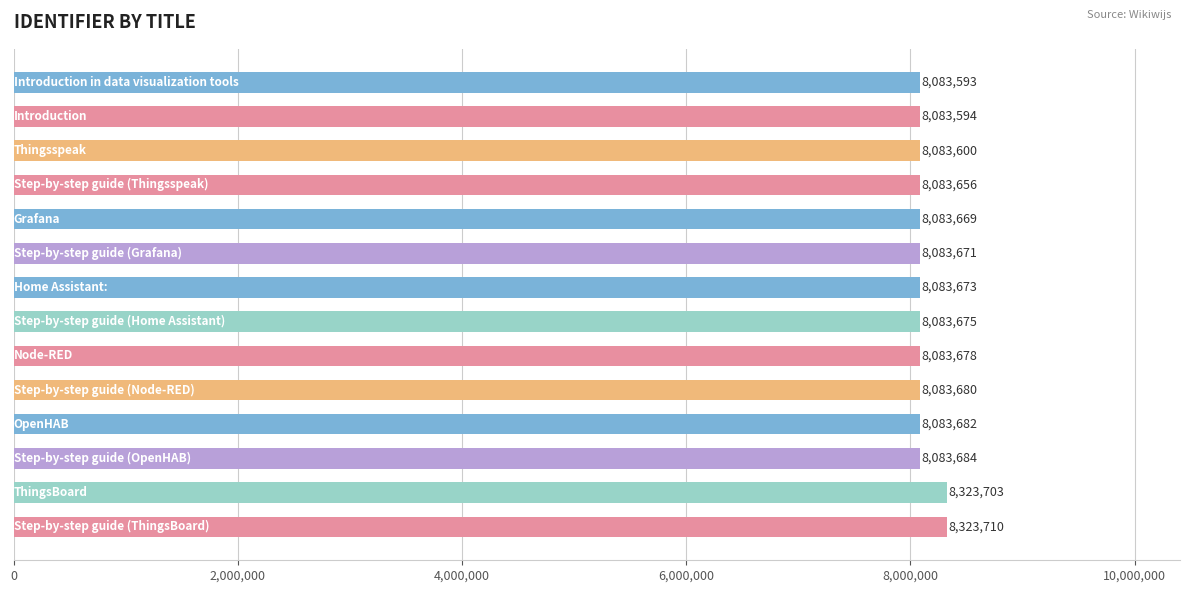

How many series are shown in this chart?

1